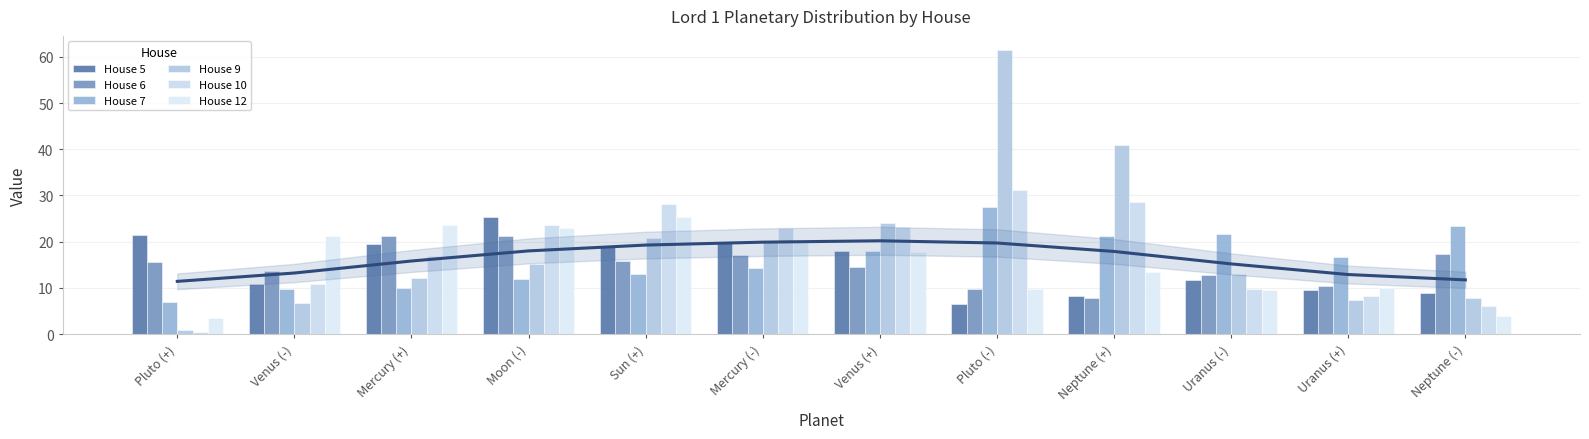

Which category has the lowest value in the House 6 series?

Neptune (+)